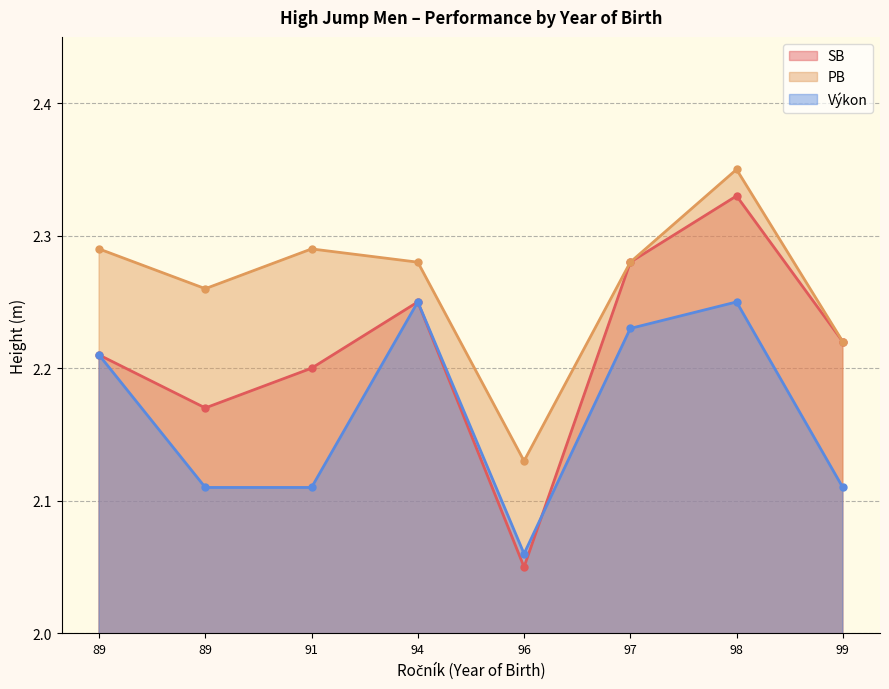

True or false: Výkon has more than 2 interior local peaks.

False